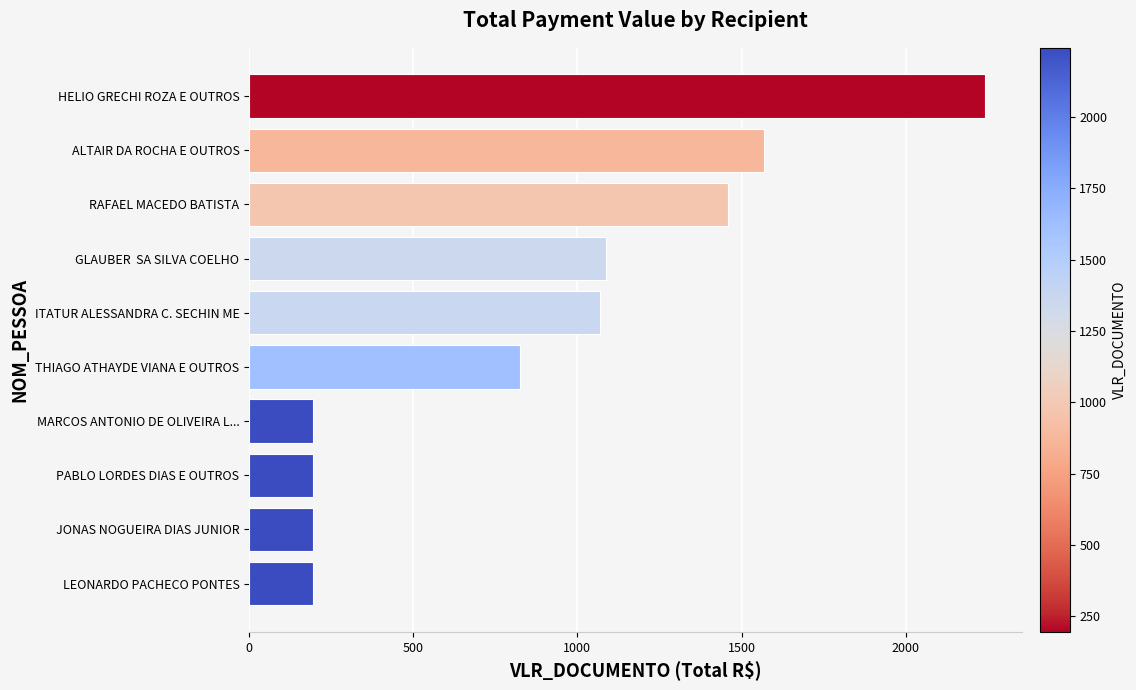

What is the maximum value shown in the chart?

2241.6